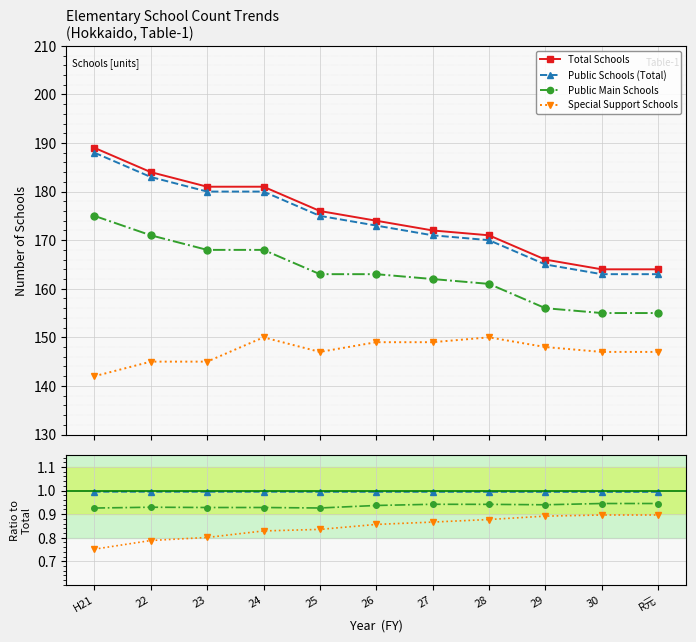

True or false: Special Support Schools and Total Schools cross at least once.

False